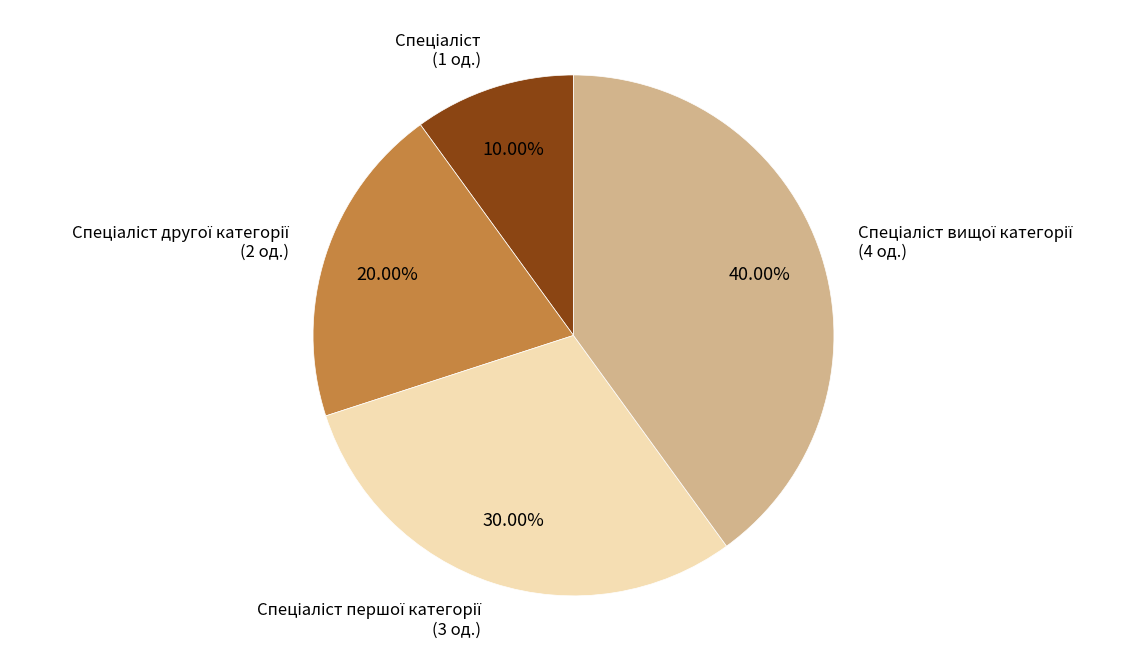

Does any single category account for the majority?

No